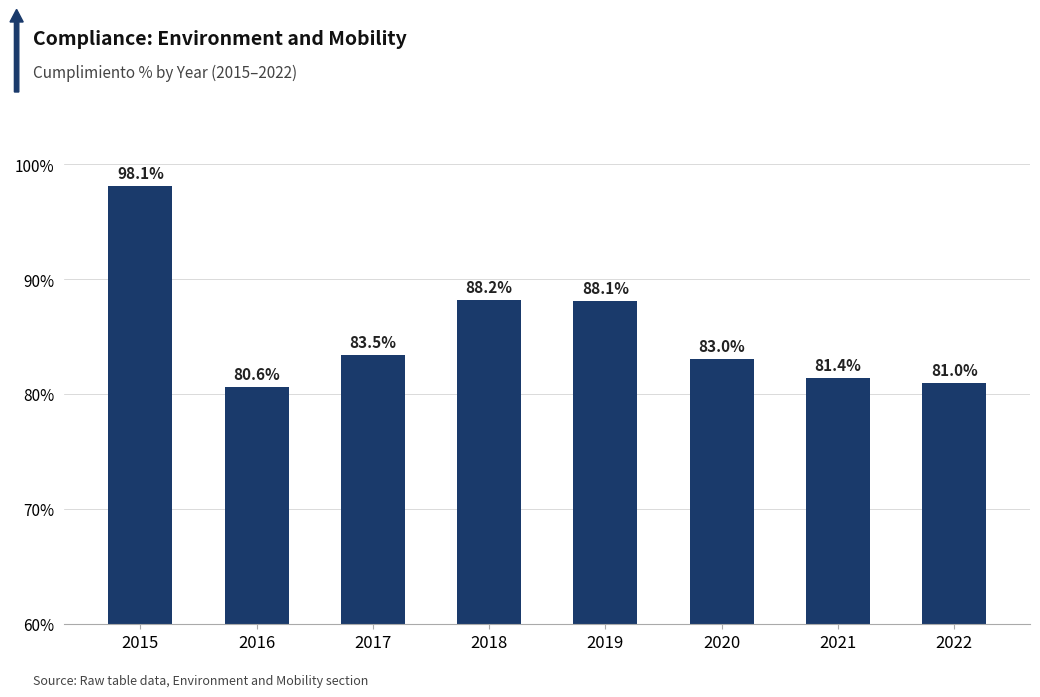

How many distinct data groups are displayed?

1